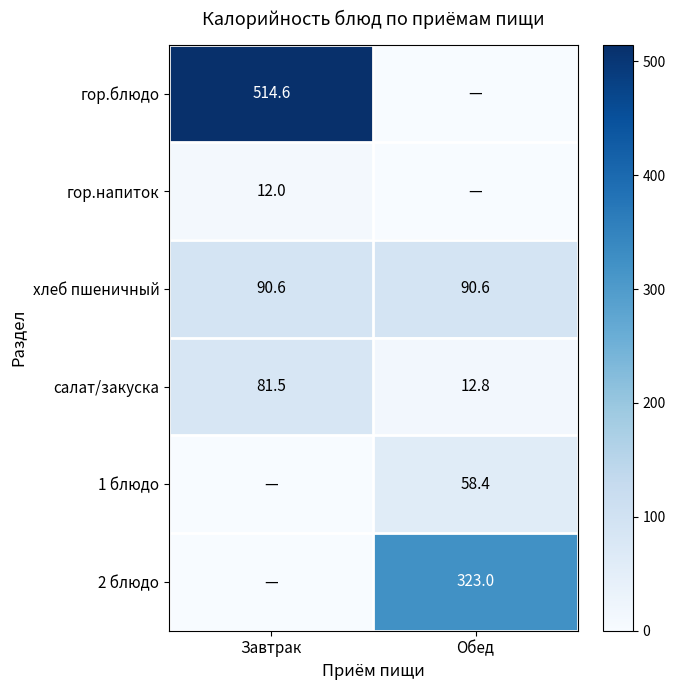

What is the difference between the салат/закуска values at Обед and Завтрак?

68.7